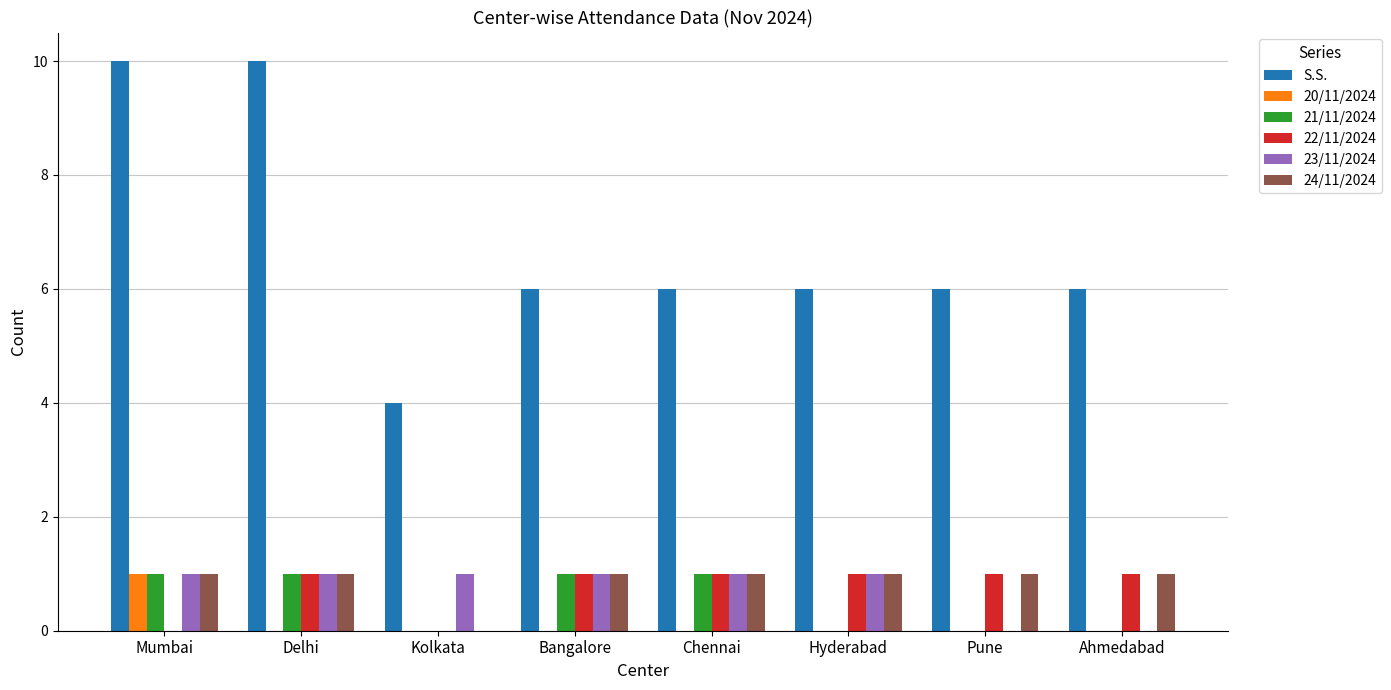

Are the bars grouped side by side (vs. stacked)?

Yes